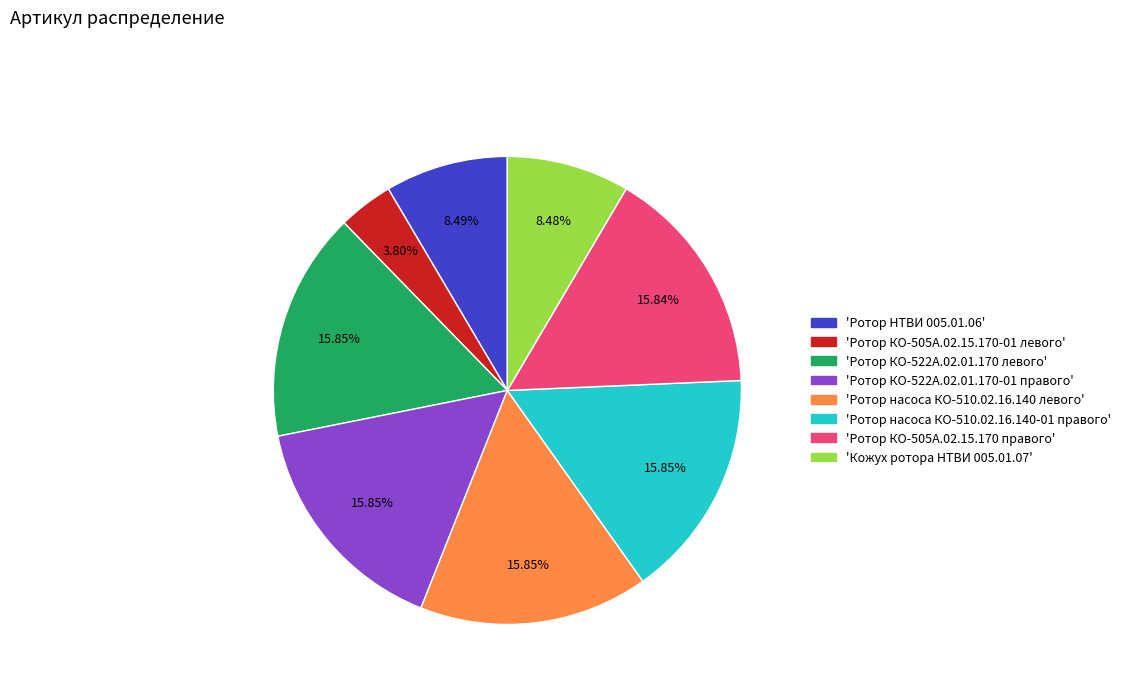

Is there a majority slice in this chart?

No